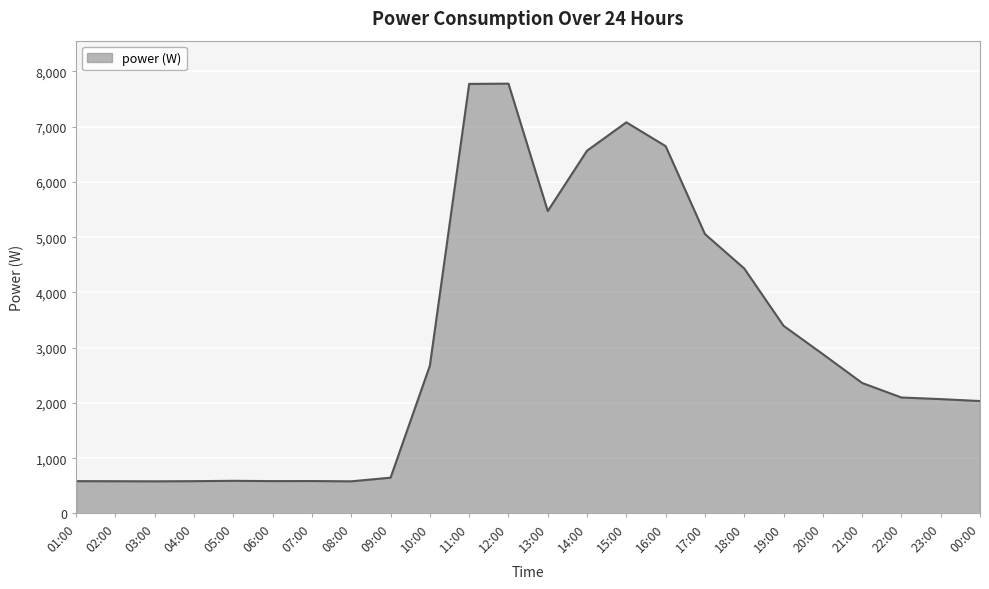

How many lines are shown in the chart?

1